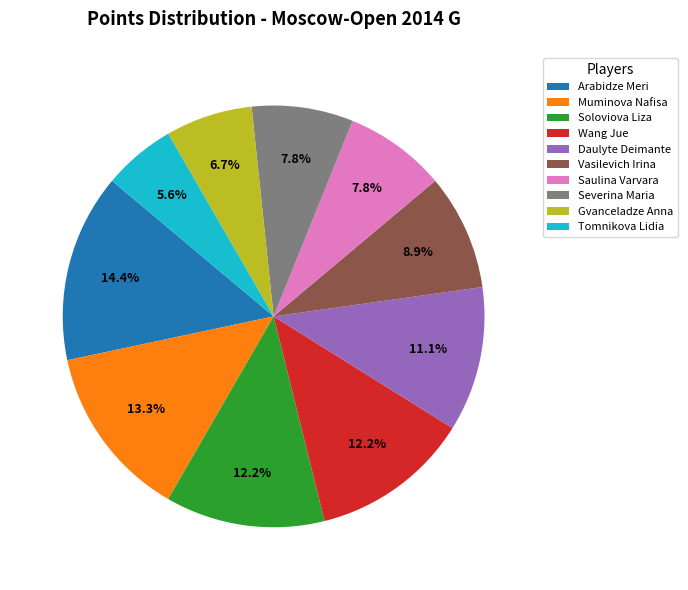

Approximately how many times larger is the value at Muminova Nafisa compared to Tomnikova Lidia?

2.4